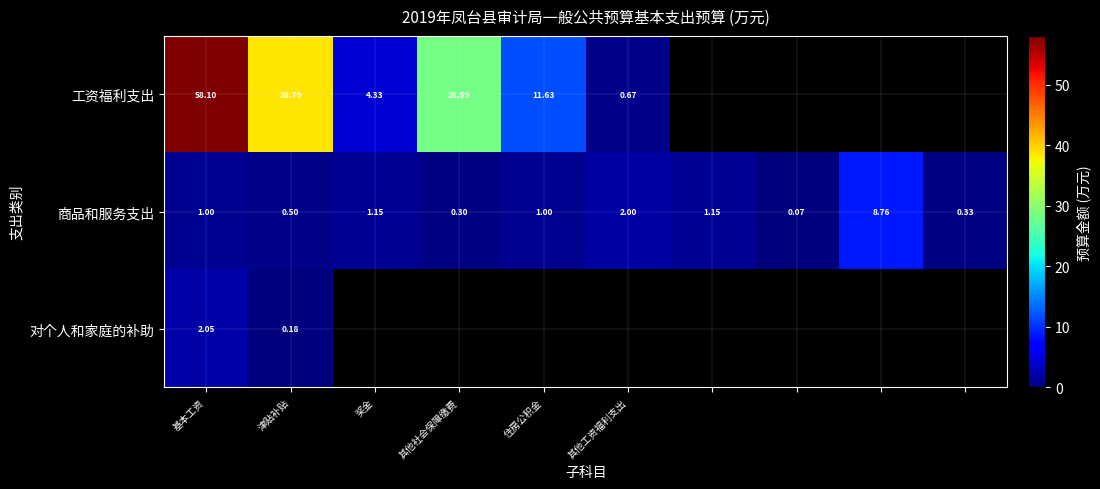

At which label is 商品和服务支出 closest to 4?

其他工资福利支出